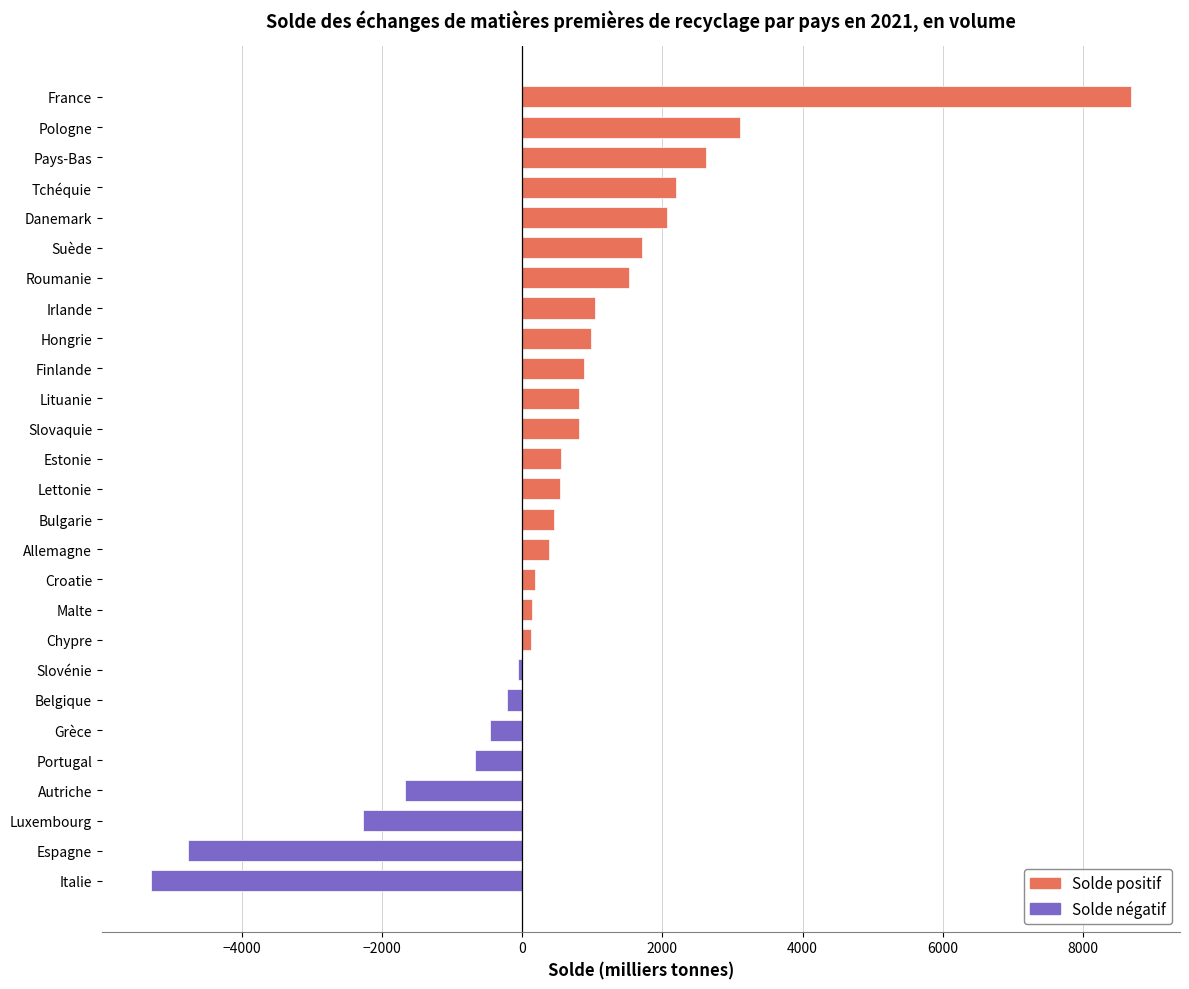

What is the greatest value displayed?

8682.0